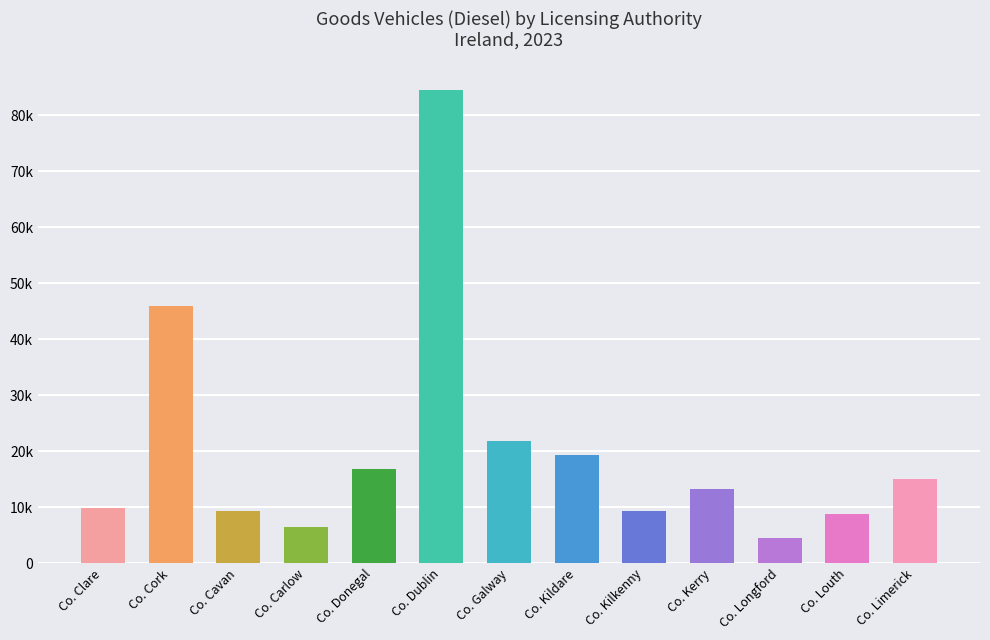

Approximately how many times larger is the value at Co. Longford compared to Co. Cavan?

0.5